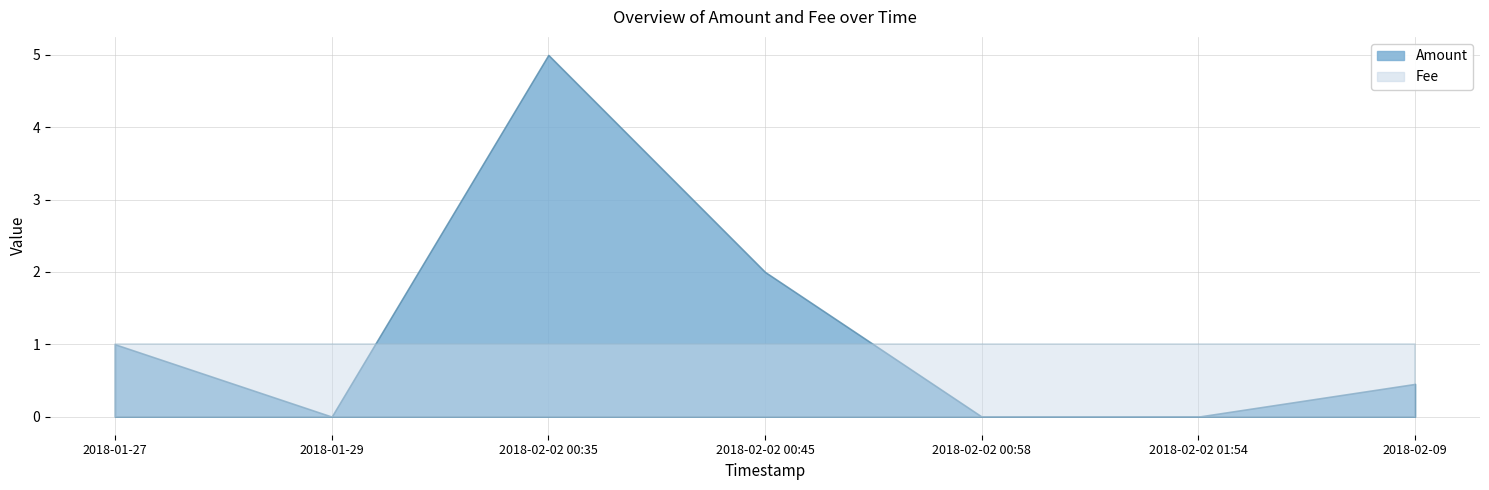

True or false: Fee has more than 1 points higher than both neighbors.

False